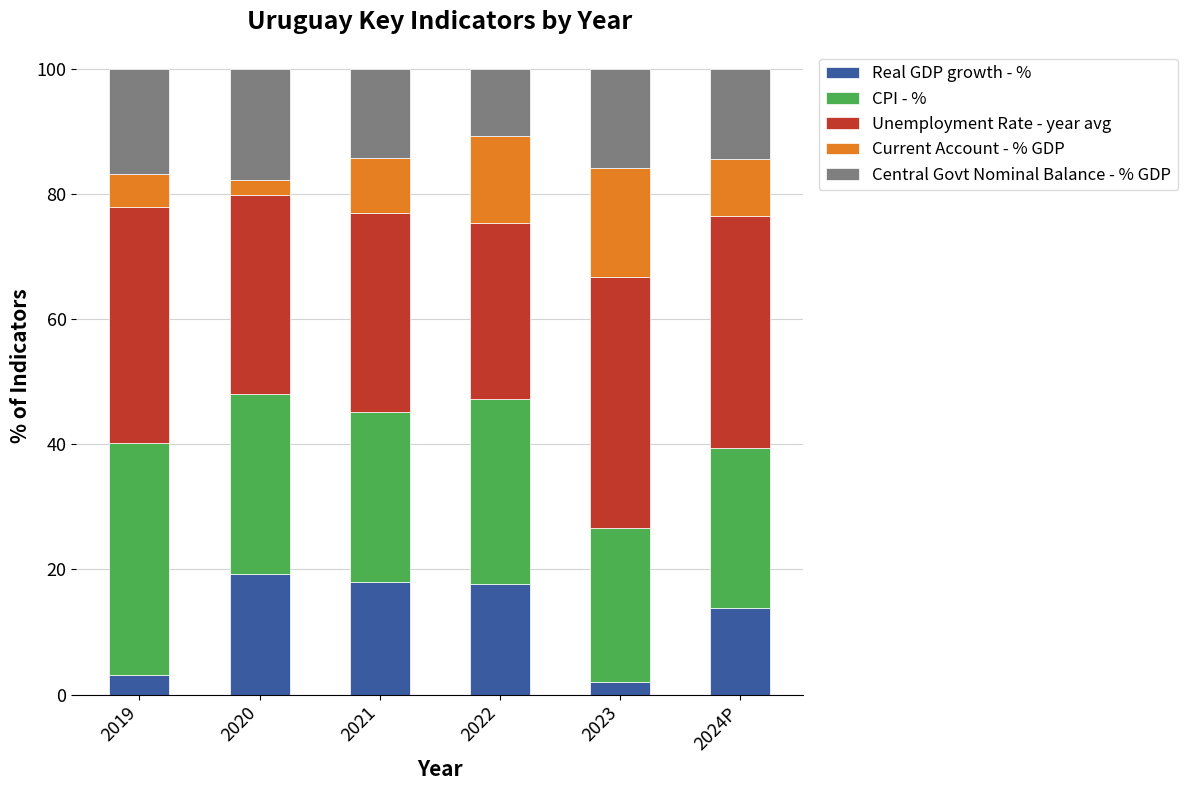

What is the highest value of the Real GDP growth - % series?

19.2